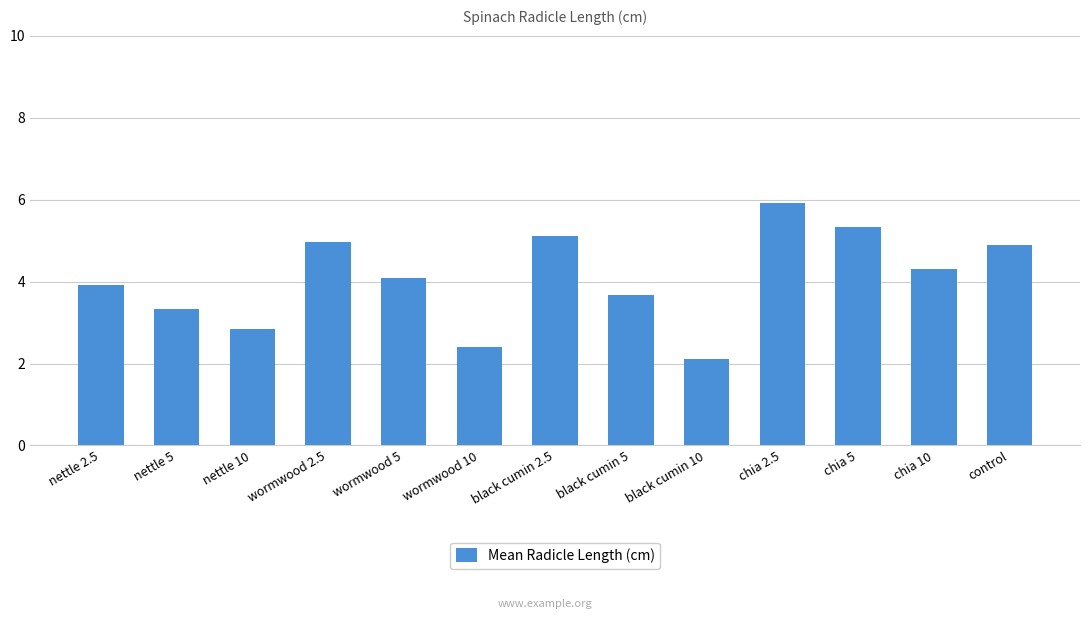

What is the change in value from chia 2.5 to chia 10?

-1.6